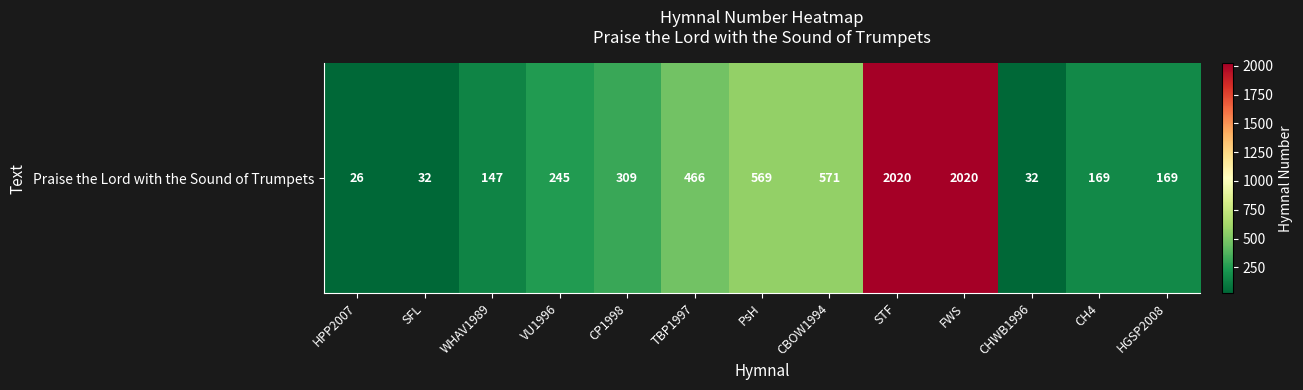

Where is the data nearest to the value 1023?

CBOW1994